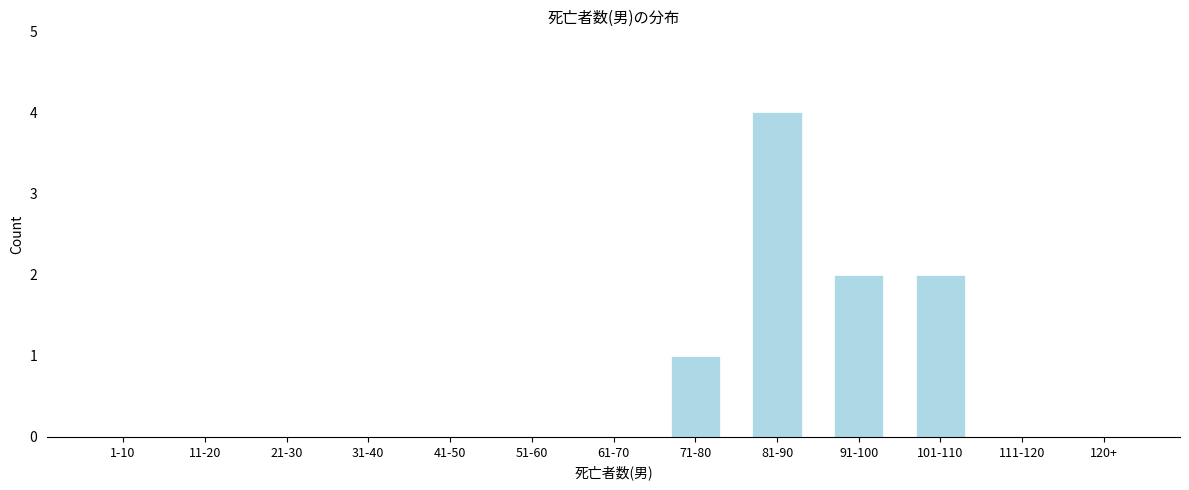

Reading left to right, list all the values displayed in this chart.

1-10=0	11-20=0	21-30=0	31-40=0	41-50=0	51-60=0	61-70=0	71-80=1	81-90=4	91-100=2	101-110=2	111-120=0	120+=0